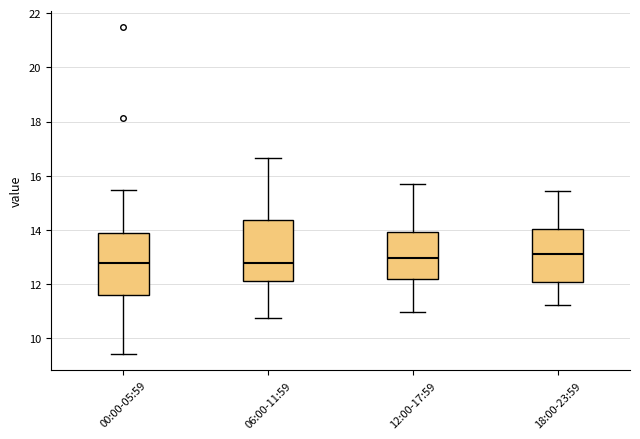

Reading left to right, read every box against the y-axis: the position of its median line, the range the box covers, and the ends of its whiskers. The values are not printed on the chart, so give them approximately, as read against the axis.

00:00-05:59: median 12.8, box 11.6 to 13.8, whiskers 9.4 to 15.4
06:00-11:59: median 12.8, box 12.2 to 14.4, whiskers 10.8 to 16.6
12:00-17:59: median 13.0, box 12.2 to 14.0, whiskers 11.0 to 15.8
18:00-23:59: median 13.2, box 12.0 to 14.0, whiskers 11.2 to 15.4